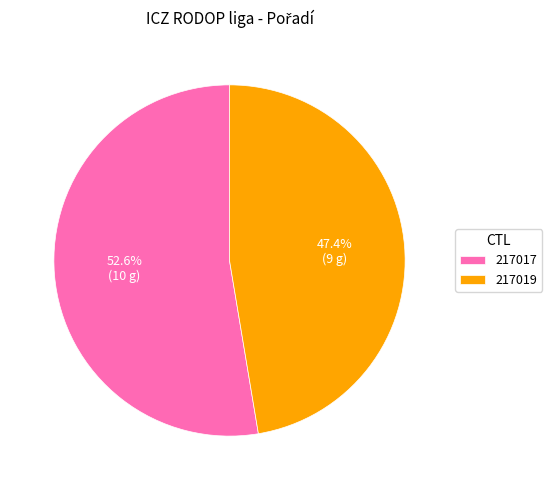

Is it true that 217017 is 53% of the pie?

True